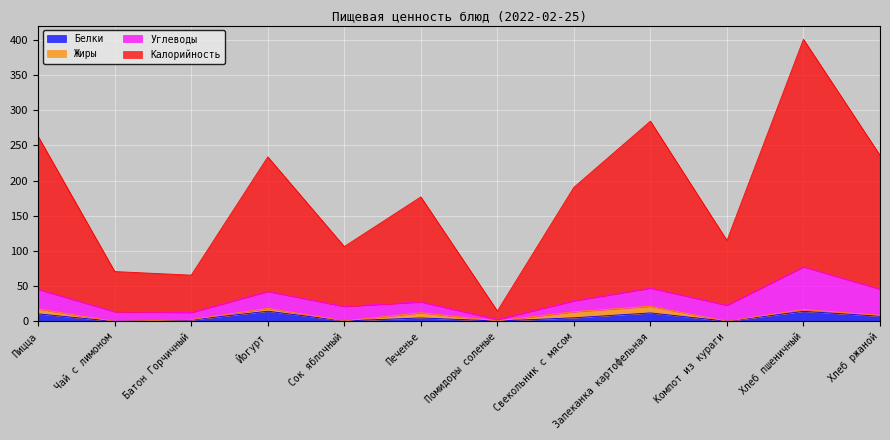

What value does the Калорийность series have at Пицца?

262.5